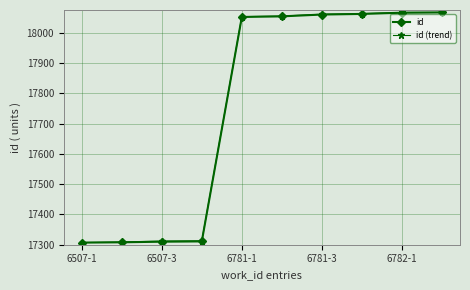

What are all the series names shown in the legend?

id, id (trend)